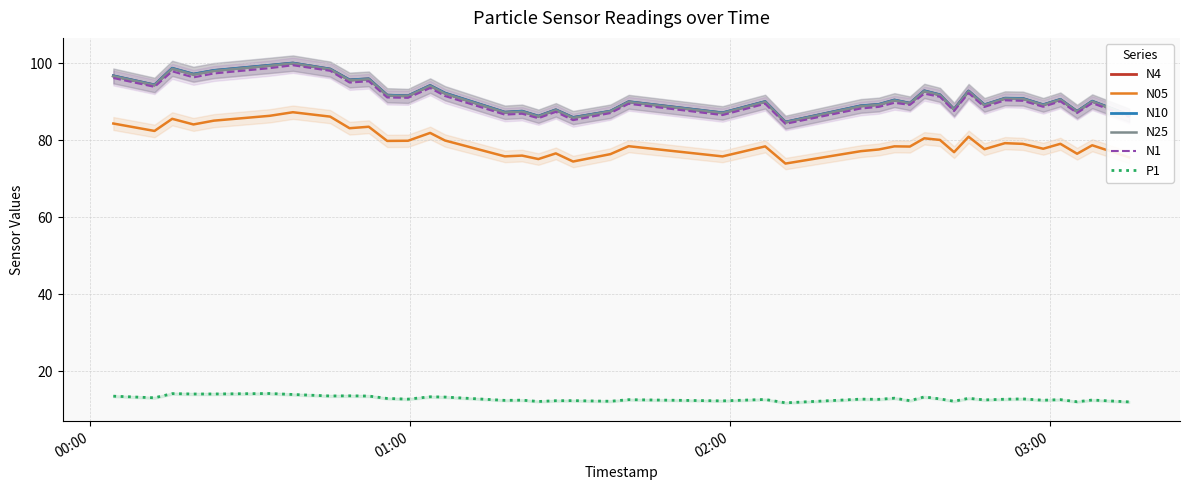

What are all the series names shown in the legend?

N4, N05, N10, N25, N1, P1